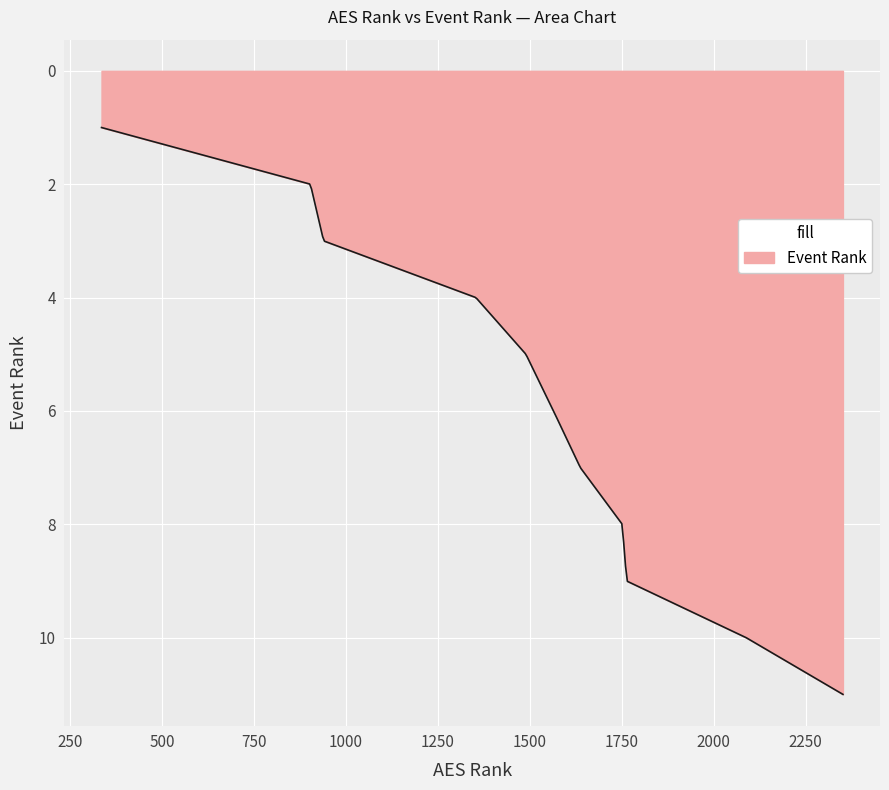

What is the smallest value displayed?

1.0